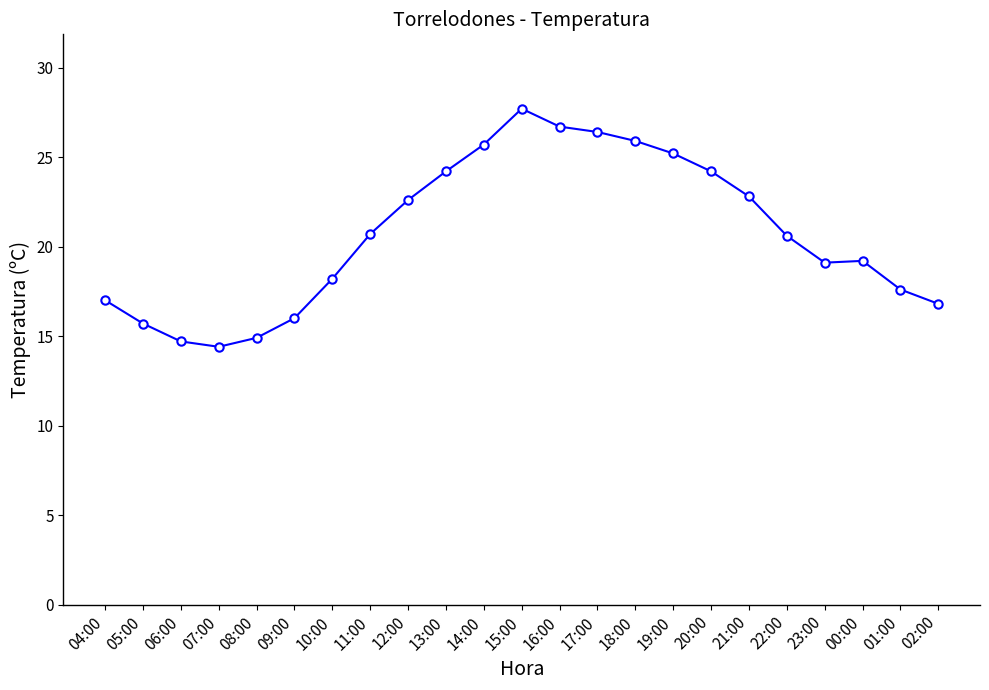

What is the difference between the second highest and second lowest values?

12.0